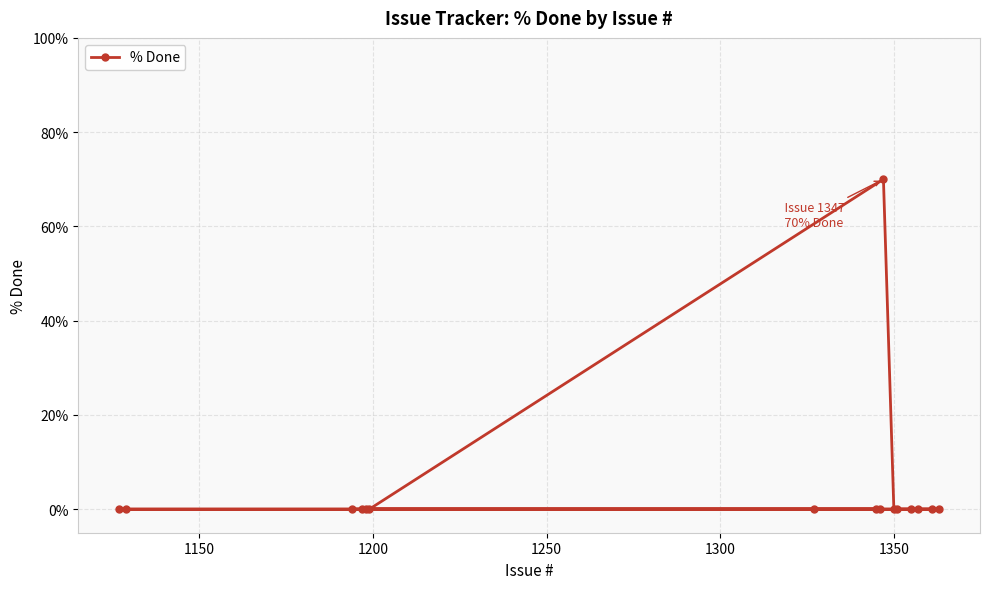

Reading left to right, transcribe all the data shown in this chart.

0	0	0	0	0	0	0	0	0	70	0	0	0	0	0	0